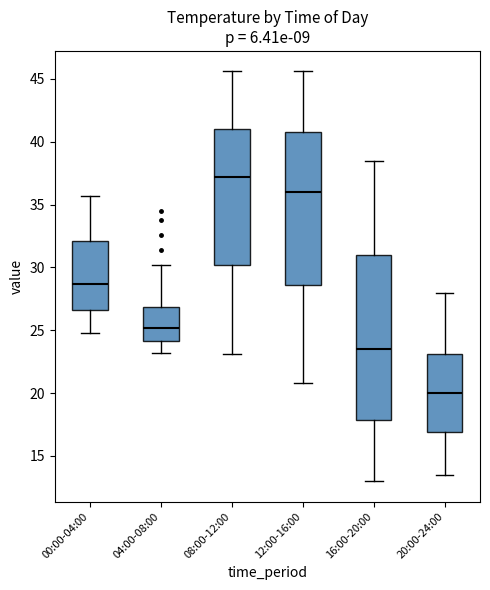

Comparing the boxes themselves (not the whiskers), which one is the tallest?

16:00-20:00